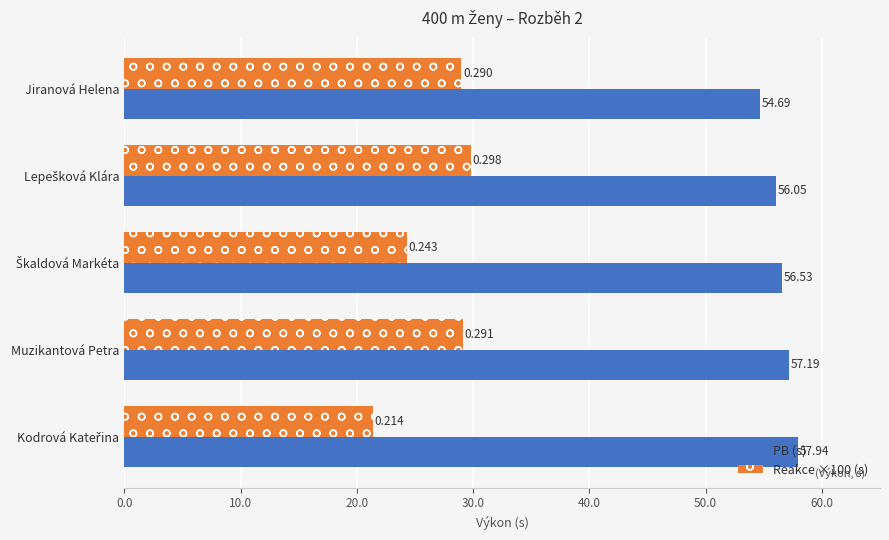

Between Jiranová Helena and Muzikantová Petra, which series saw the biggest shift?

PB (s)